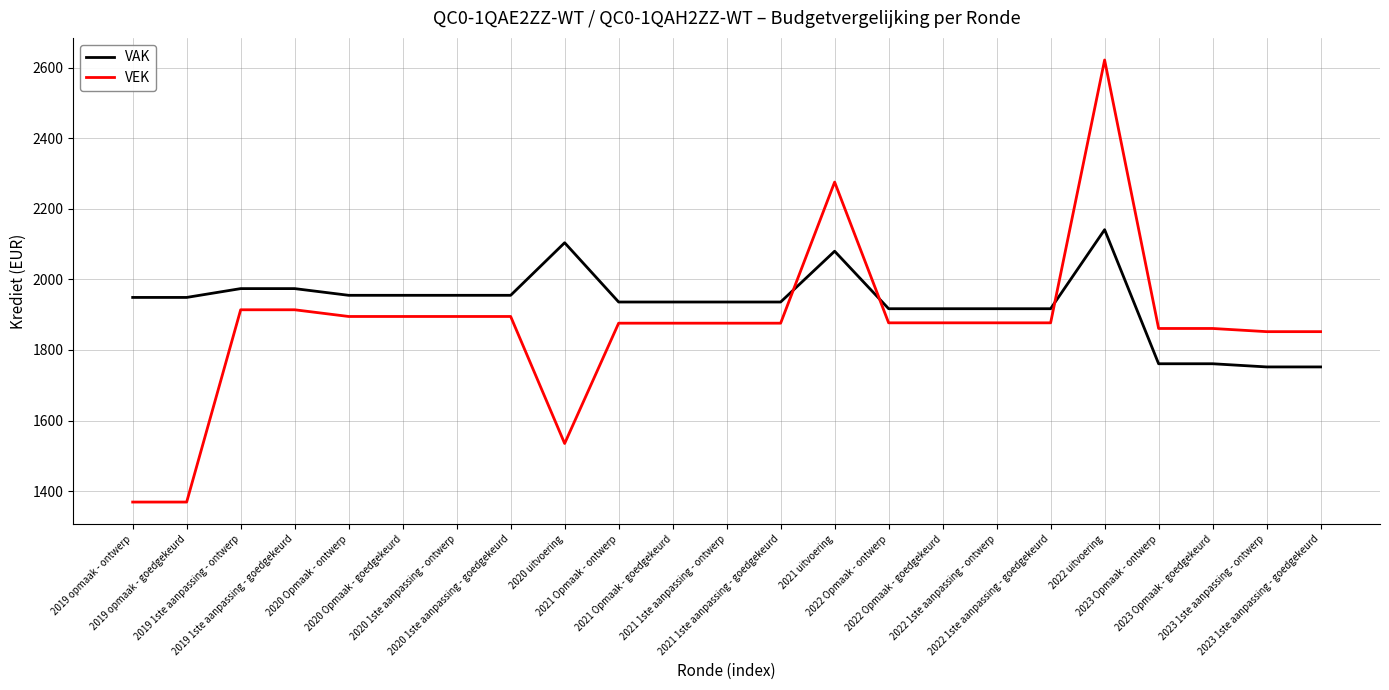

Is it true that VAK equals 1936 at 2021 1ste aanpassing - ontwerp?

True